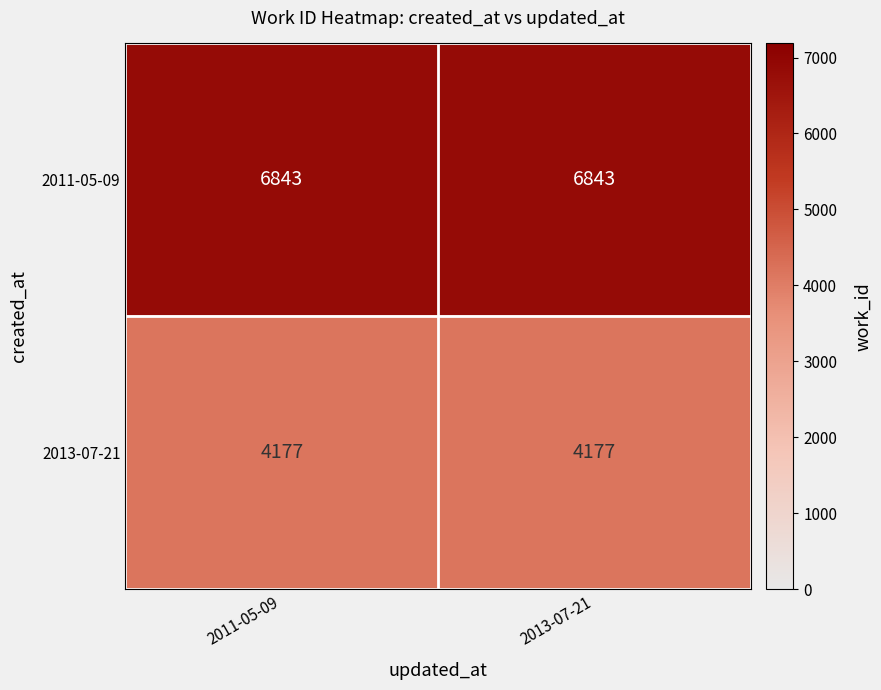

List the series in order of their peak value, lowest first.

2013-07-21, 2011-05-09